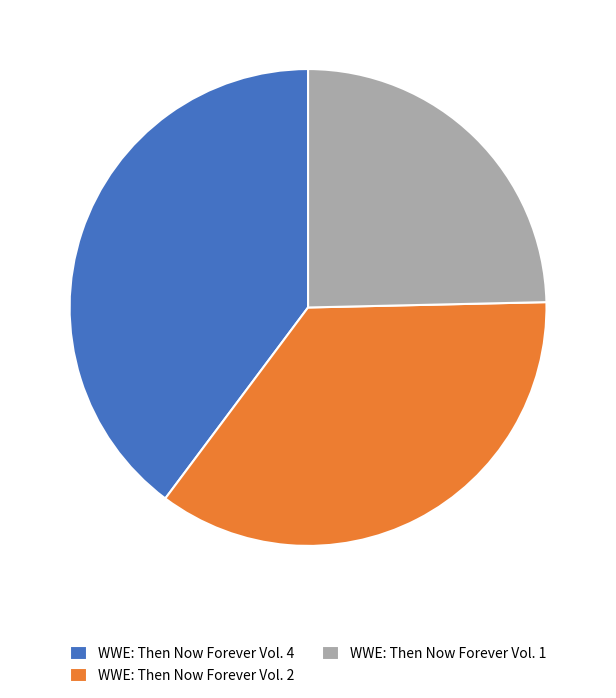

Rank the categories by value from highest to lowest.

WWE: Then Now Forever Vol. 4, WWE: Then Now Forever Vol. 2, WWE: Then Now Forever Vol. 1